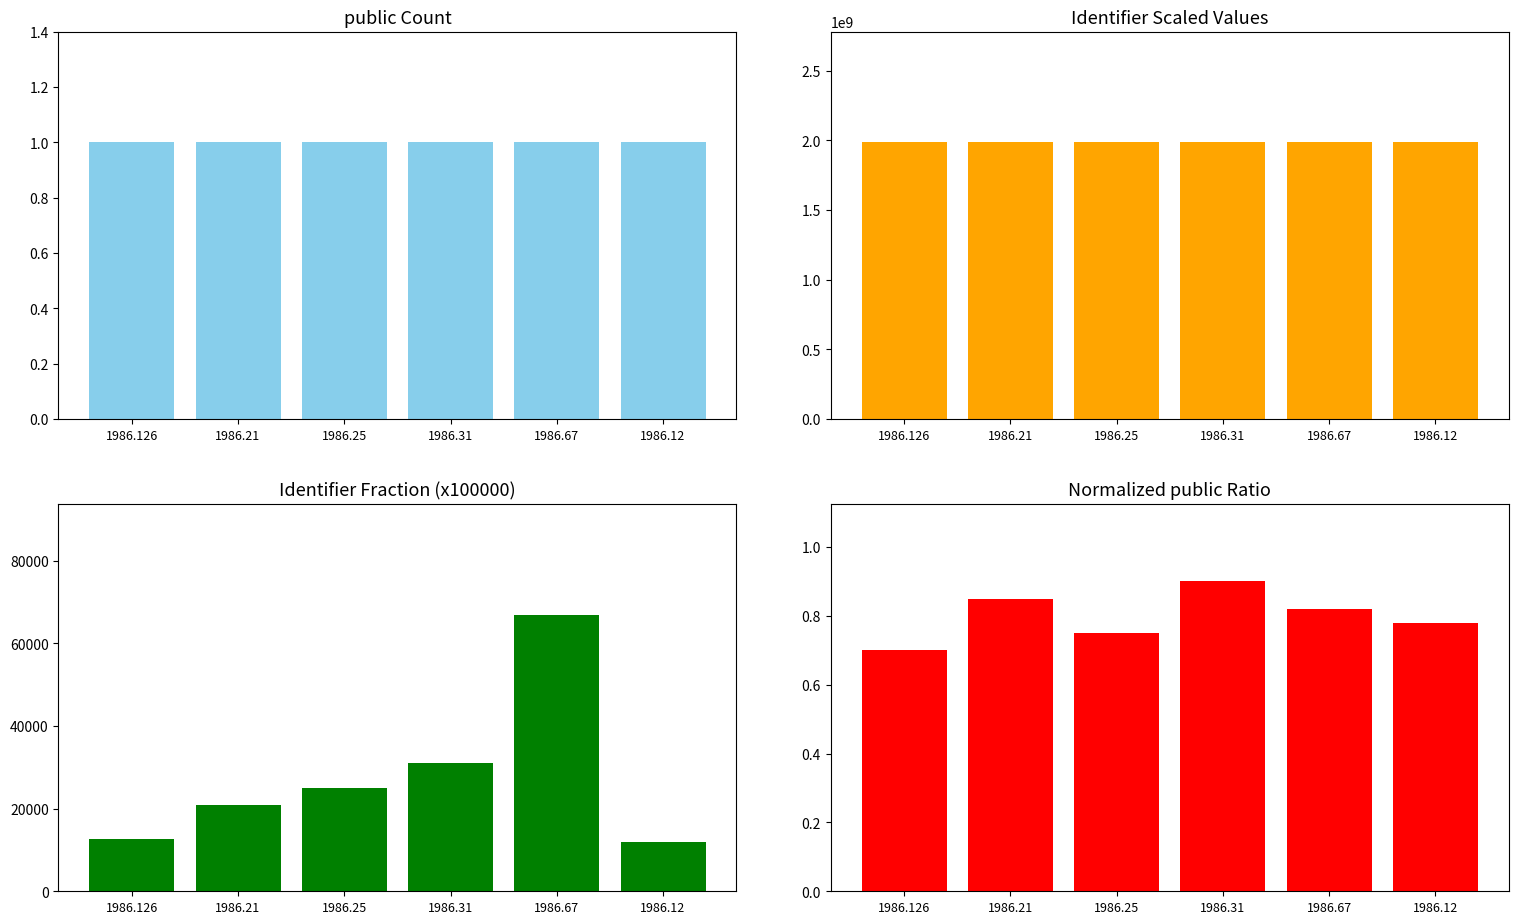

Are the bars grouped side by side (vs. stacked)?

Yes